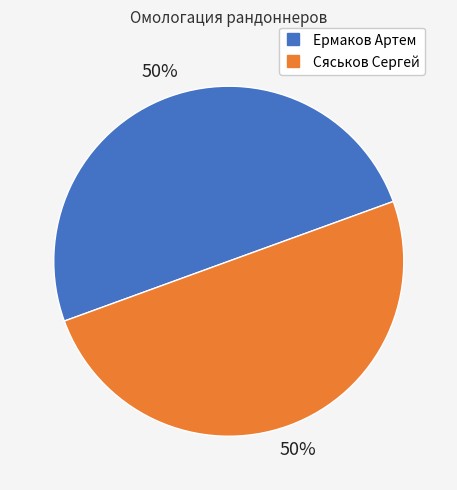

What is the ratio of the value at Ермаков Артем to the value at Сяськов Сергей?

1.0